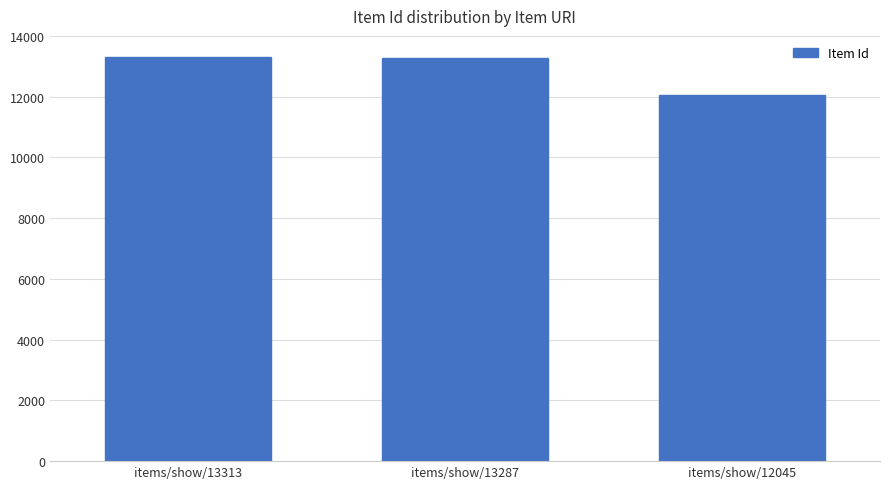

Approximately how many times larger is the value at items/show/12045 compared to items/show/13313?

0.9